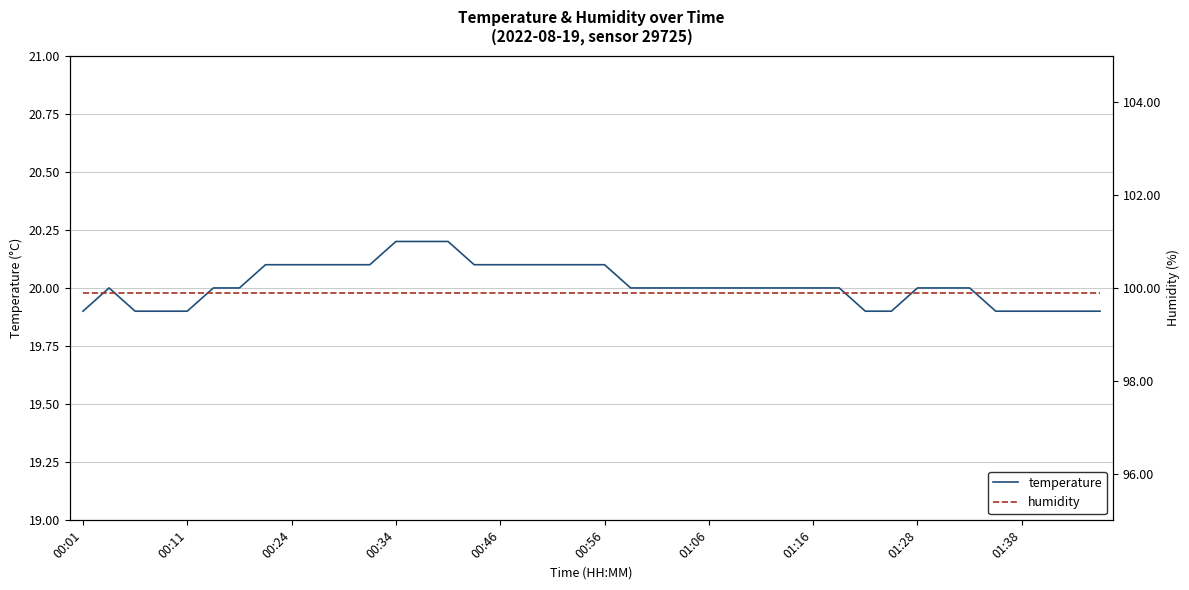

List the series in order of their overall mean, lowest first.

temperature, humidity